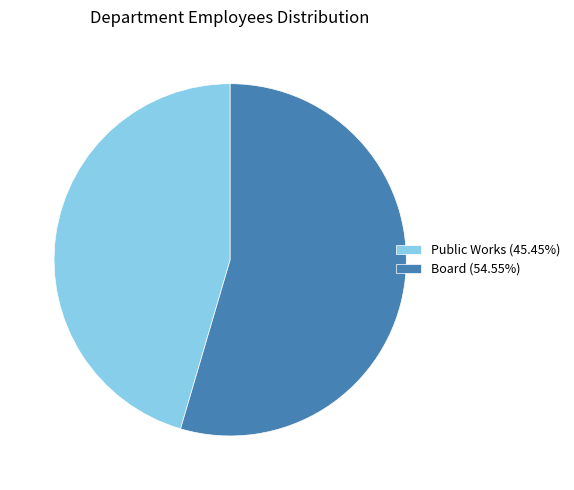

Combined, do Board and Public Works account for over 50%?

Yes